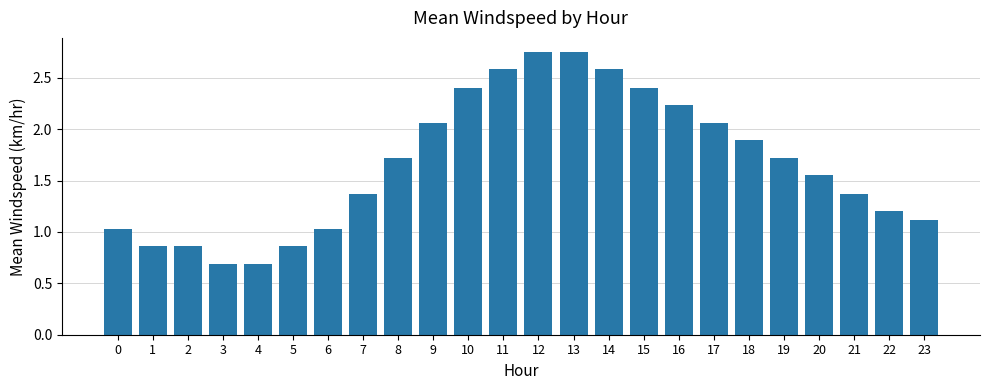

What is the change in value from 9 to 16?

+0.2